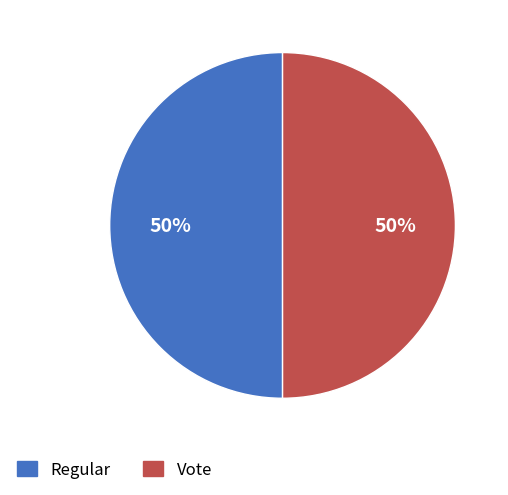

What is the ratio of the value at Regular to the value at Vote?

1.0